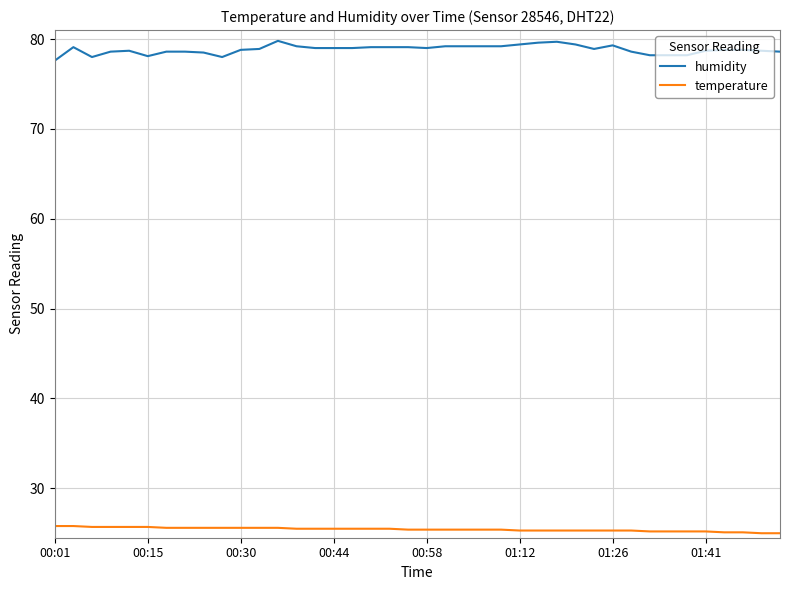

Which series has the largest total across all categories?

humidity